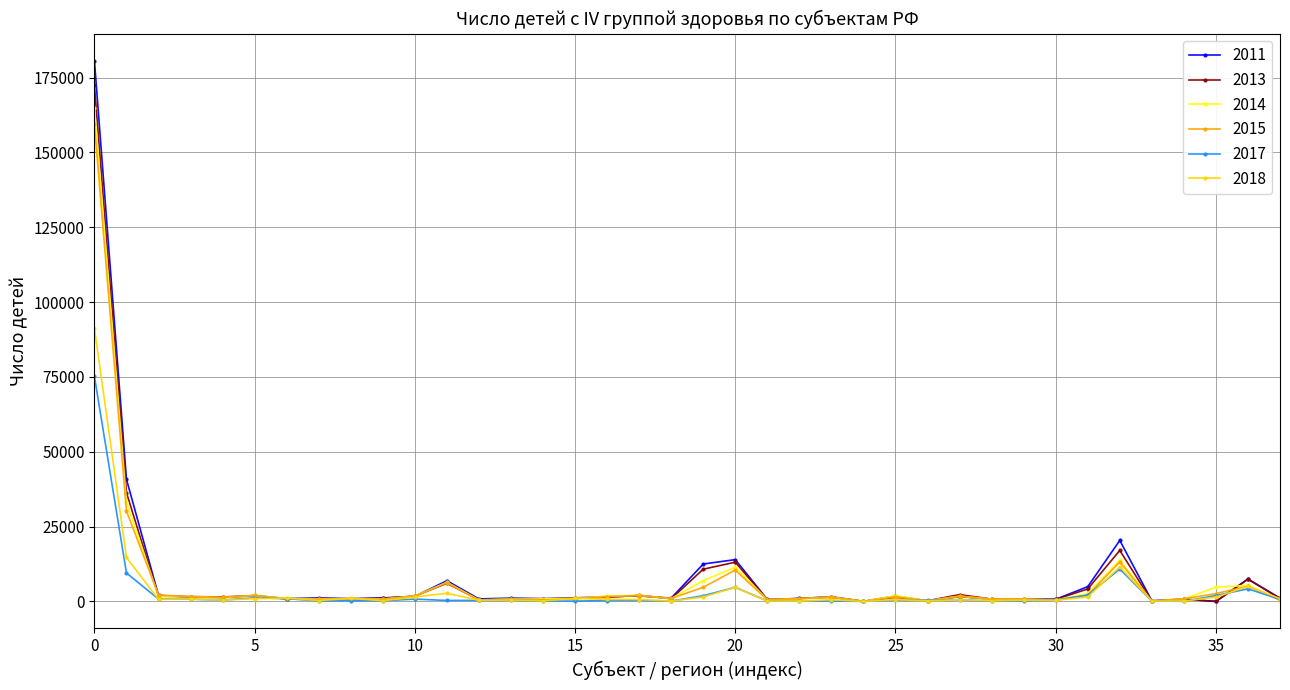

At how many categories does at least one series exceed 121642?

1